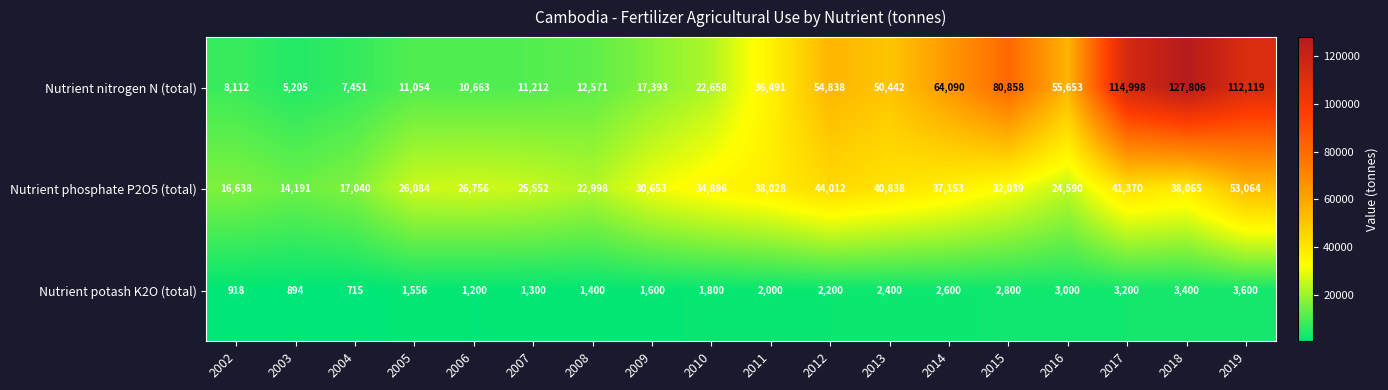

What is the difference between the maximum and minimum values in the Nutrient potash K2O (total) series?

2885